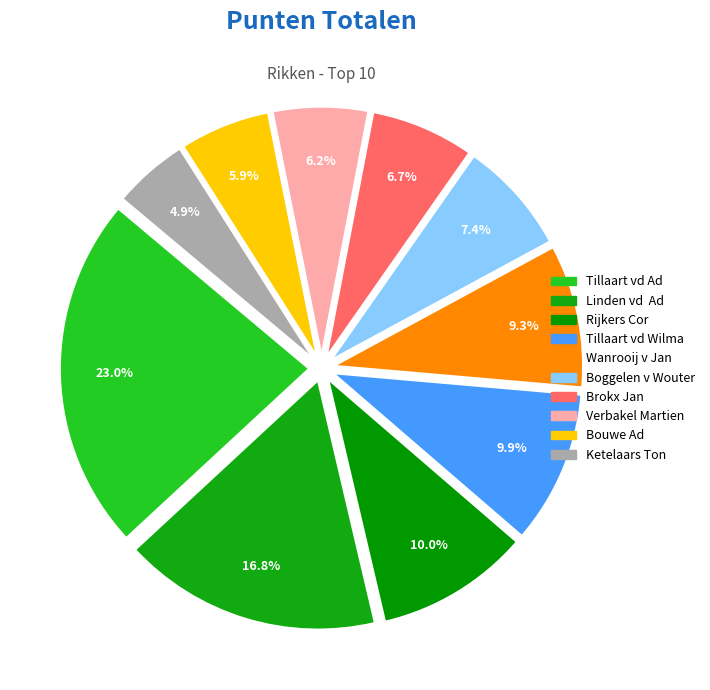

What is the largest slice in the pie chart?

Tillaart vd Ad